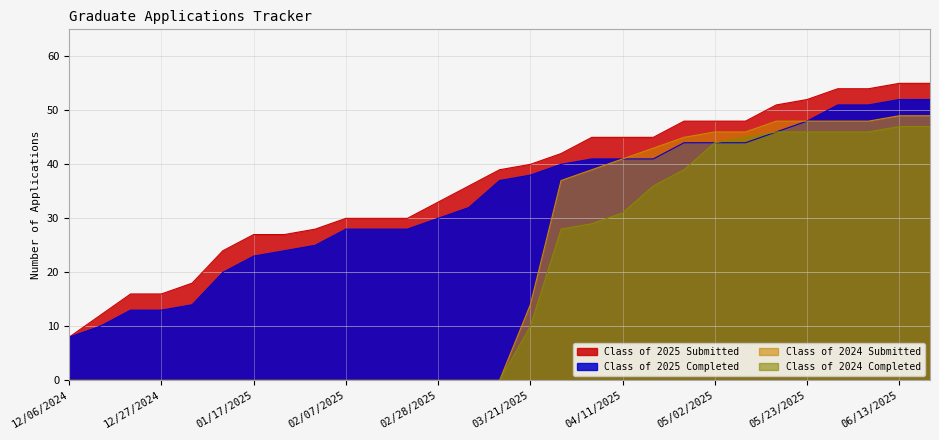

True or false: Class of 2025 Completed and Class of 2025 Submitted cross at least once.

False